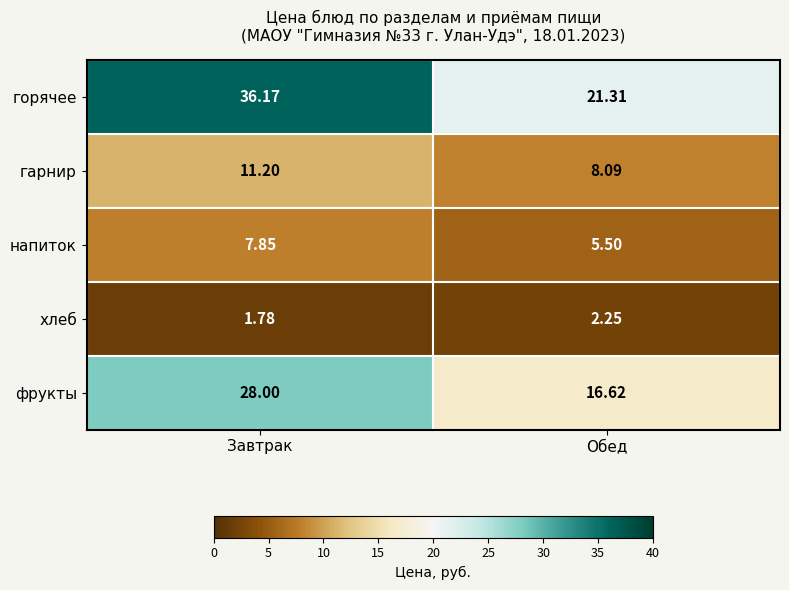

What is the greatest value displayed?

36.2